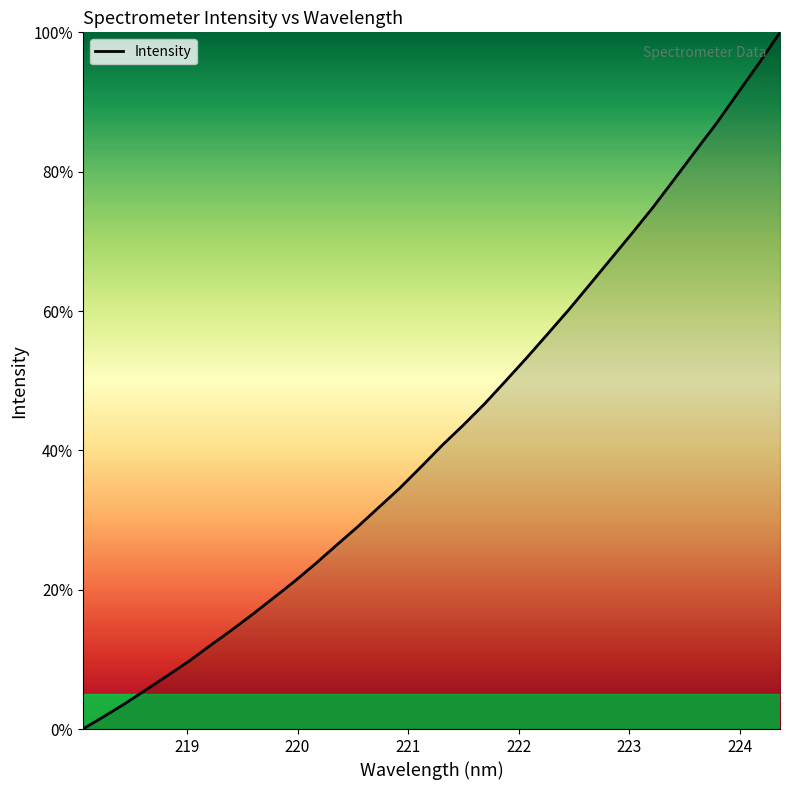

What is the greatest value displayed?

100.0